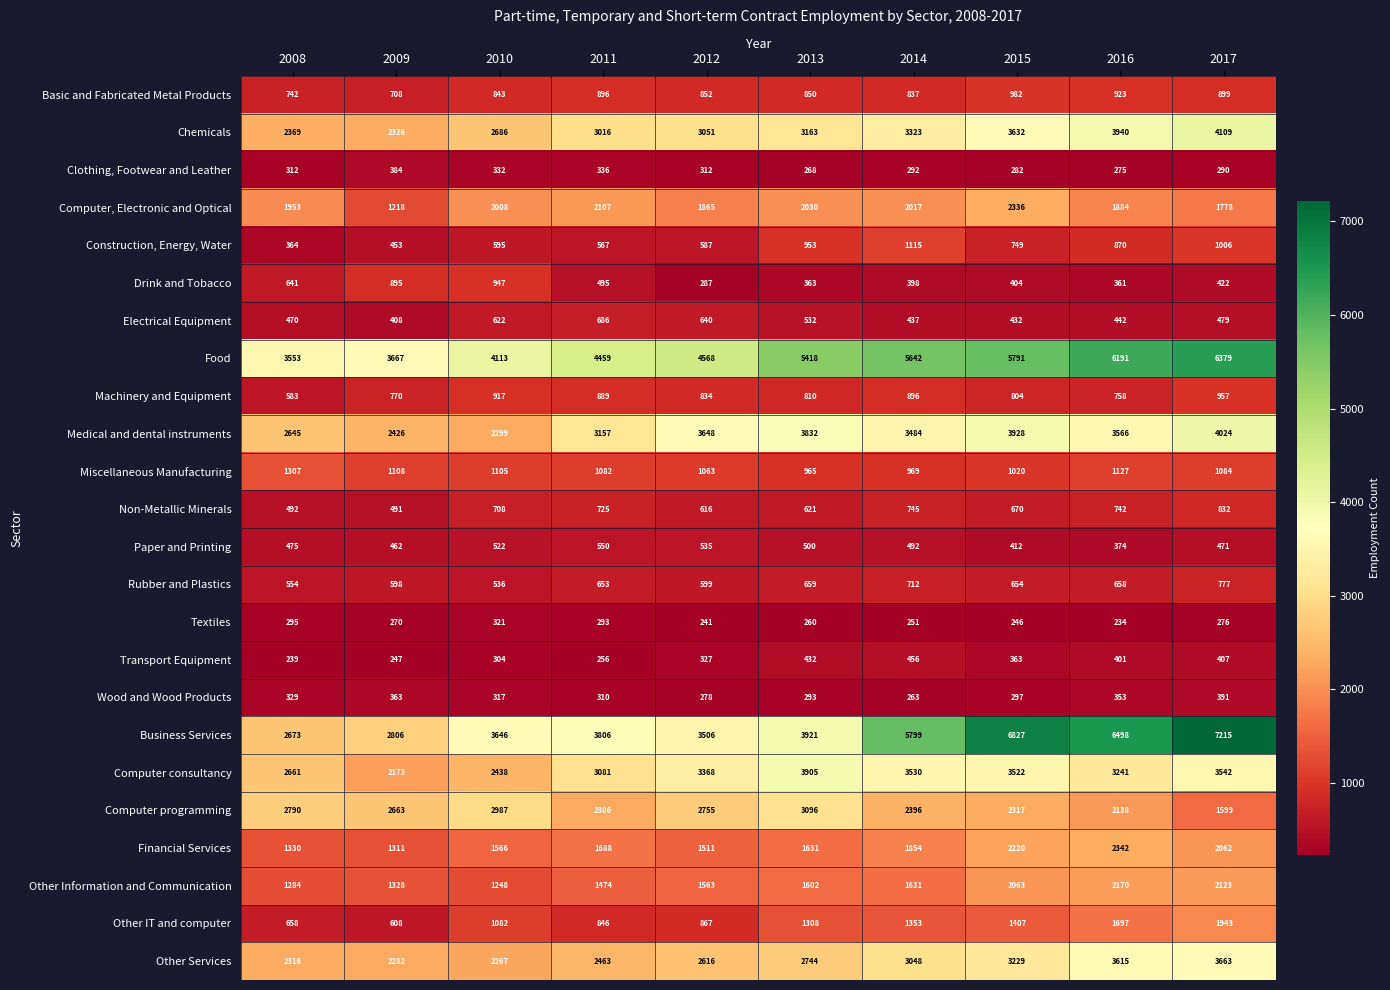

What is the total value across all series at 2011?

36141